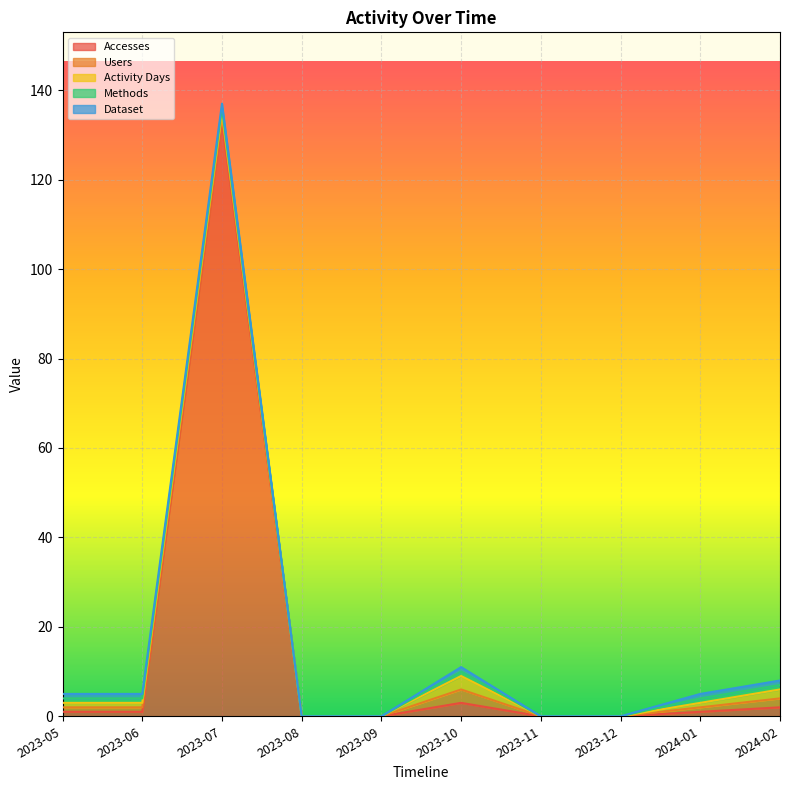

What is the difference between the maximum and minimum values in the Activity Days series?

3